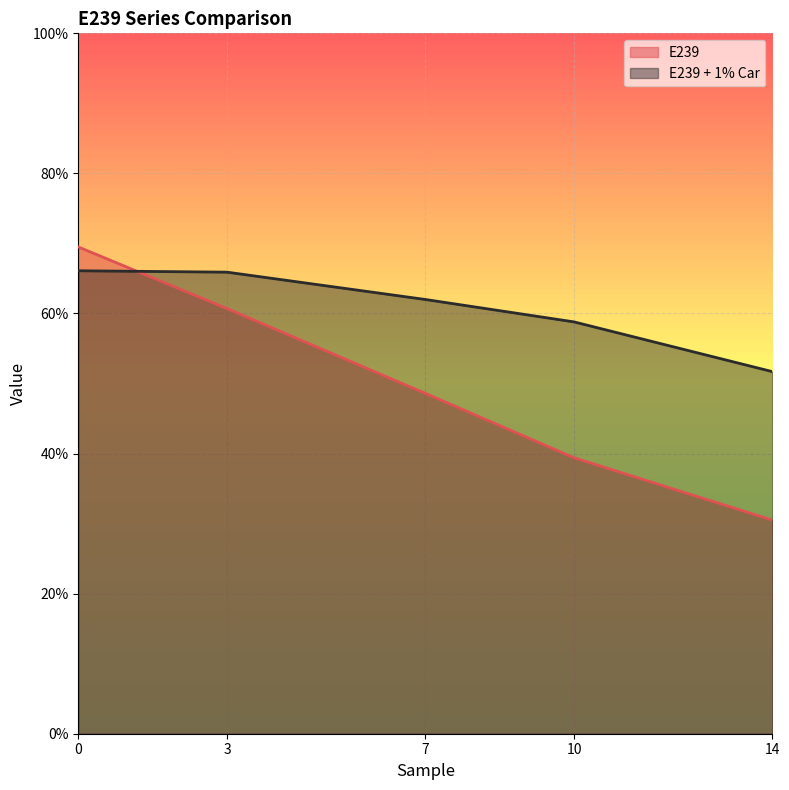

Which series has the largest total across all categories?

E239 + 1% Car